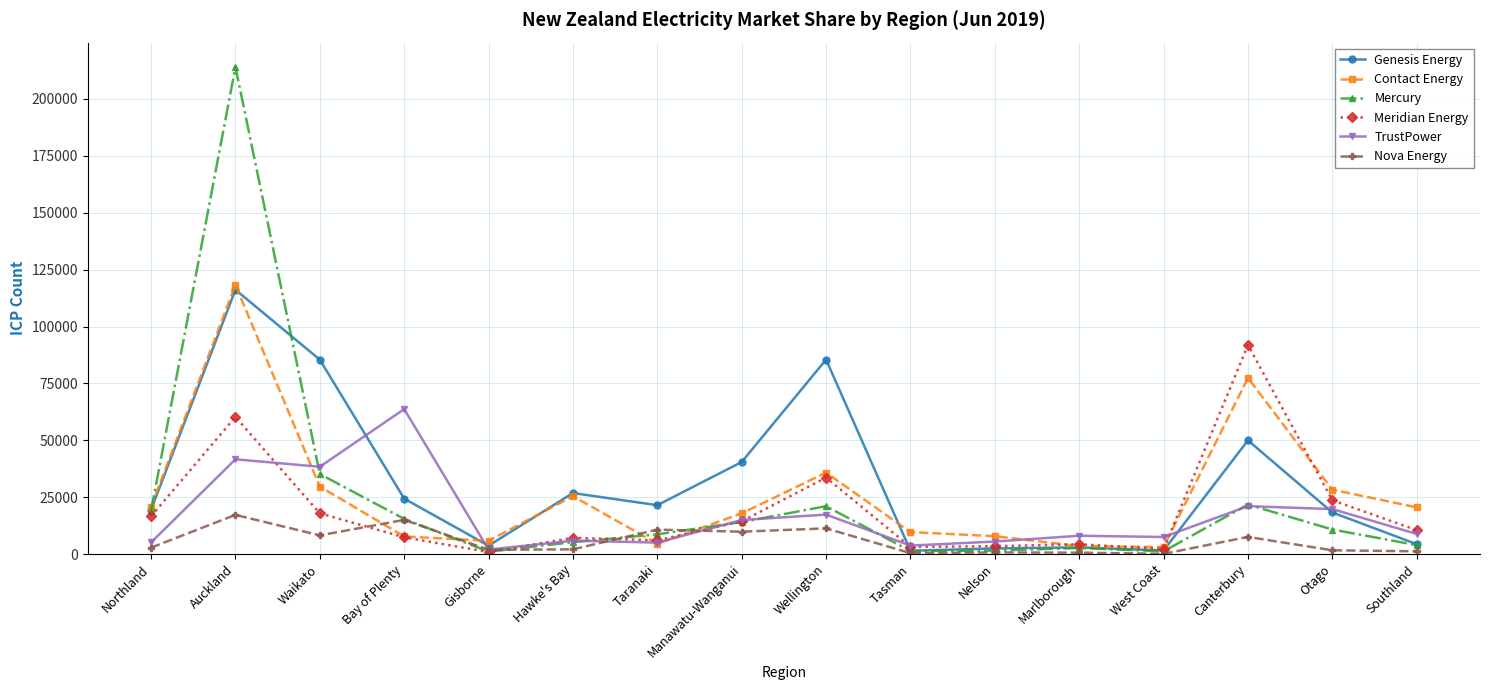

Where is the first local minimum for Genesis Energy?

Gisborne